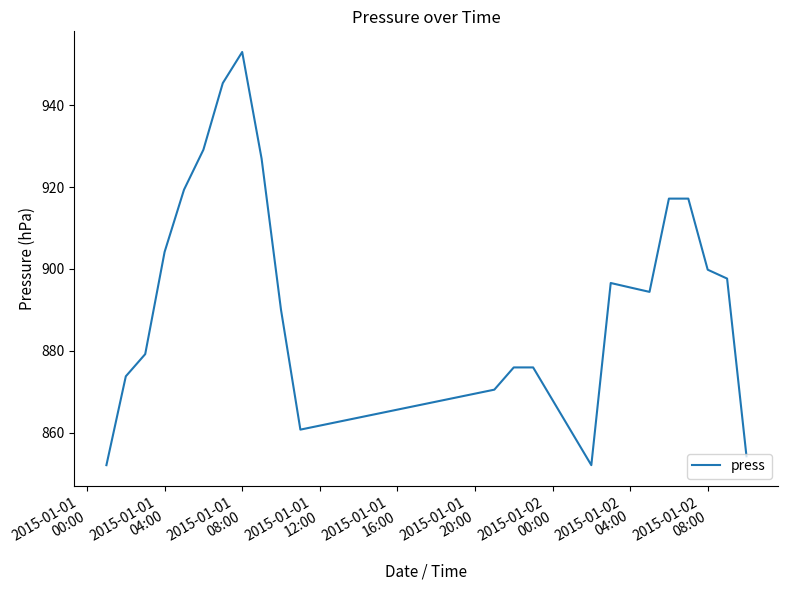

What is the minimum value shown in the chart?

852.1